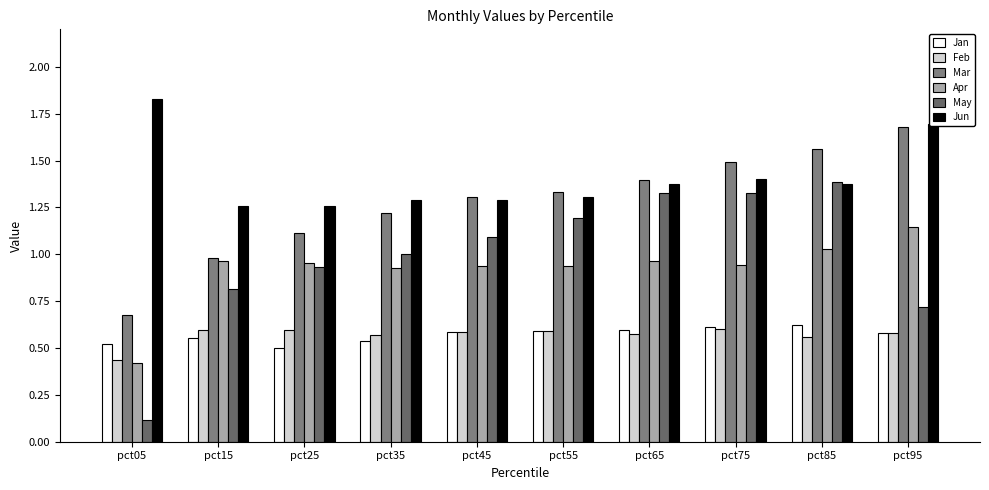

Reading right to left, what are all the values shown in this chart?

Jan: 0.6	0.6	0.6	0.6	0.6	0.6	0.5	0.5	0.6	0.5
Feb: 0.6	0.6	0.6	0.6	0.6	0.6	0.6	0.6	0.6	0.4
Mar: 1.7	1.6	1.5	1.4	1.3	1.3	1.2	1.1	1.0	0.7
Apr: 1.1	1.0	0.9	1.0	0.9	0.9	0.9	1.0	1.0	0.4
May: 0.7	1.4	1.3	1.3	1.2	1.1	1.0	0.9	0.8	0.1
Jun: 1.7	1.4	1.4	1.4	1.3	1.3	1.3	1.3	1.3	1.8